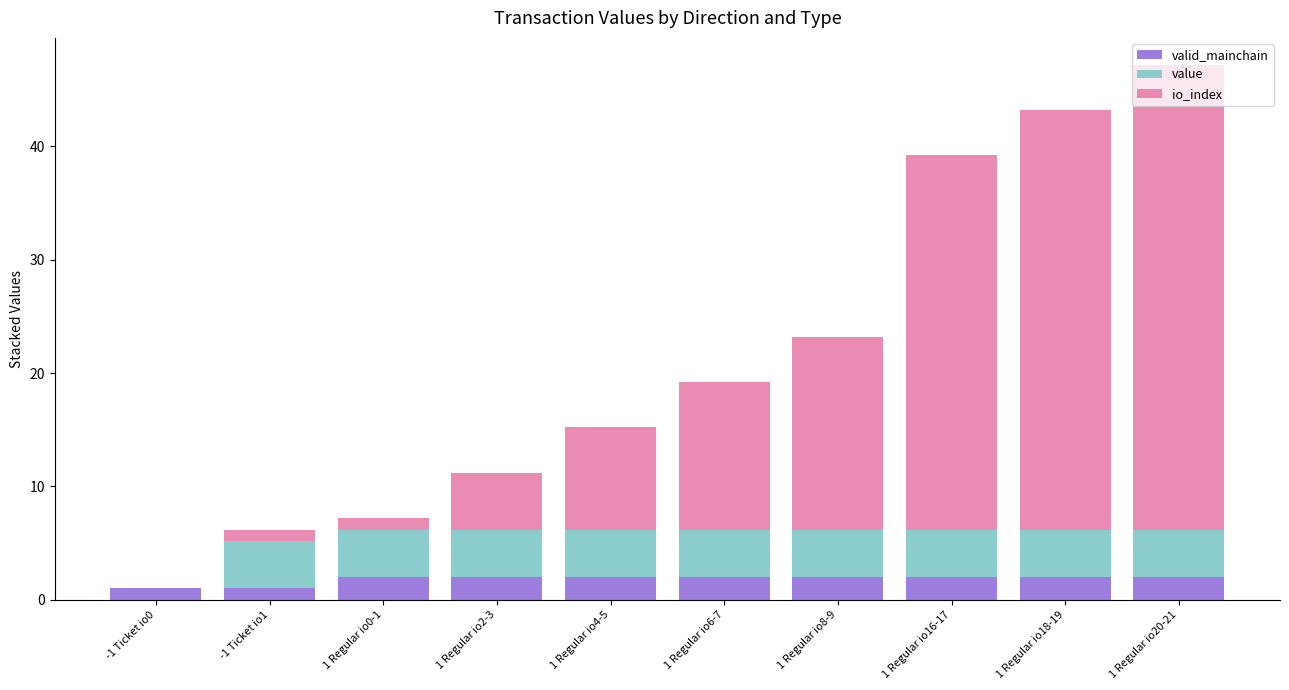

What is the total value across all series at 1 Regular io6-7?

19.2